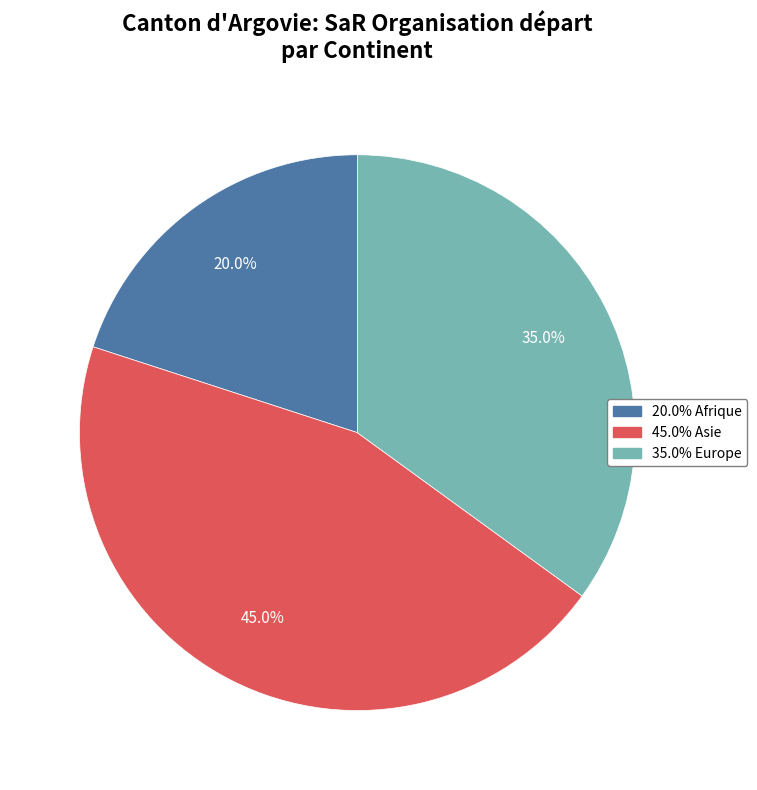

Is there a majority slice in this chart?

No